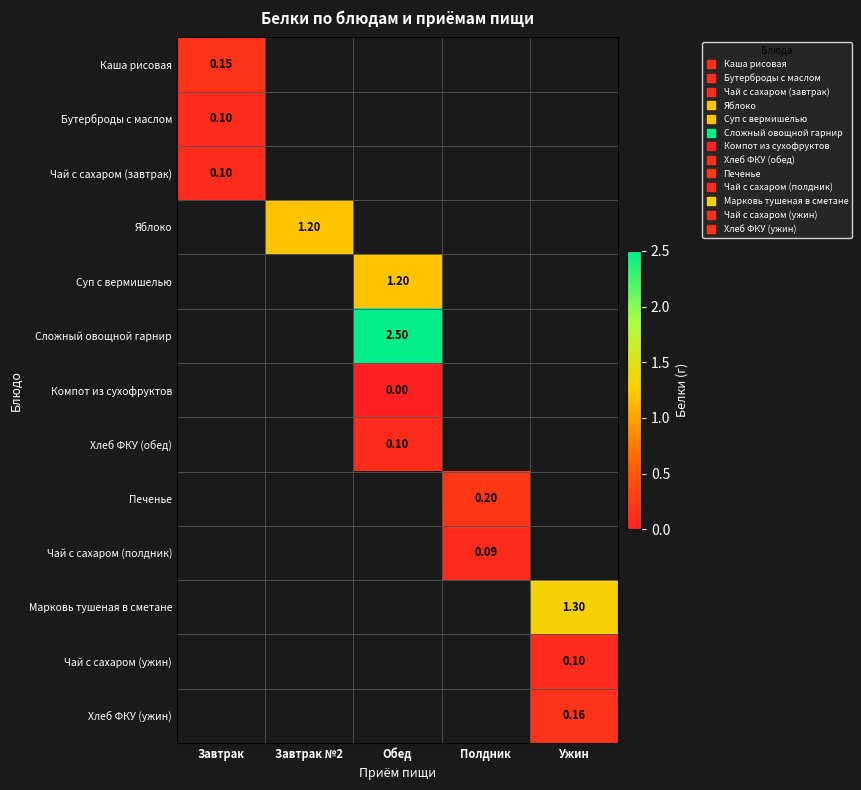

Is the value of Каша рисовая at Обед greater than the value of Печенье at Полдник?

No